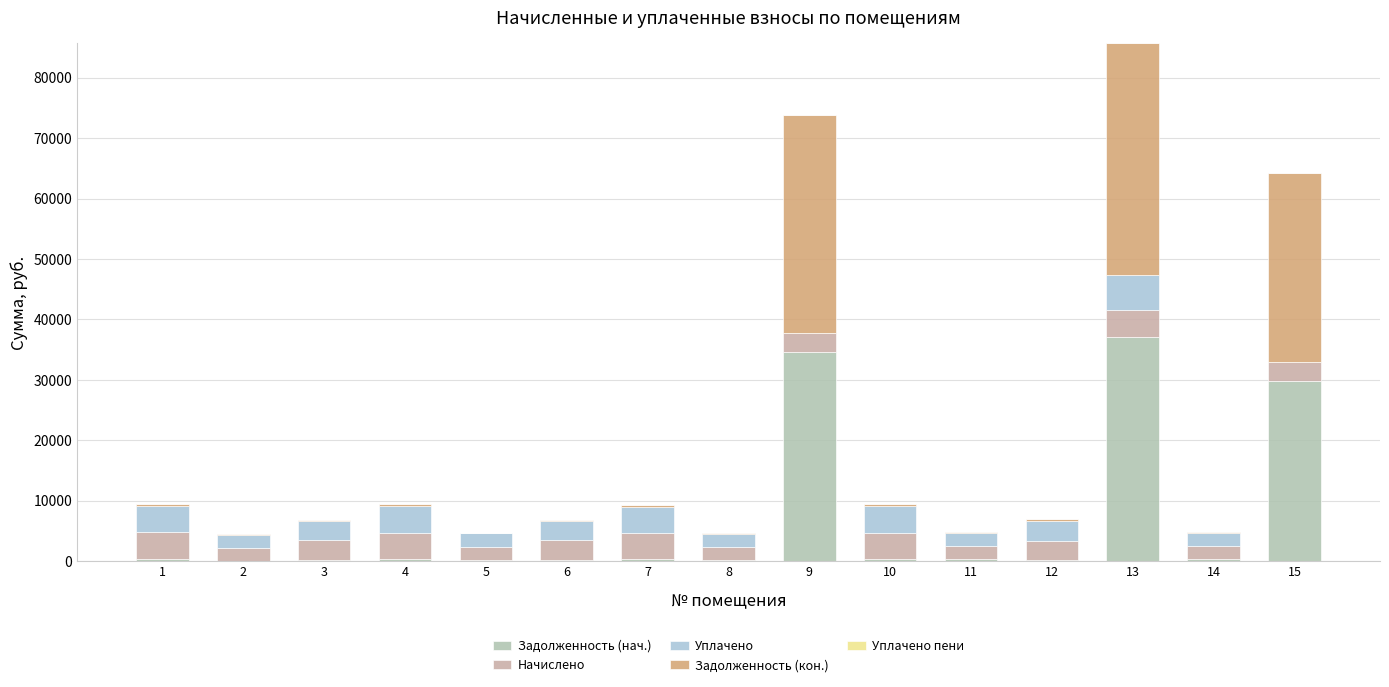

How many data points in Задолженность (нач.) are above 359?

8